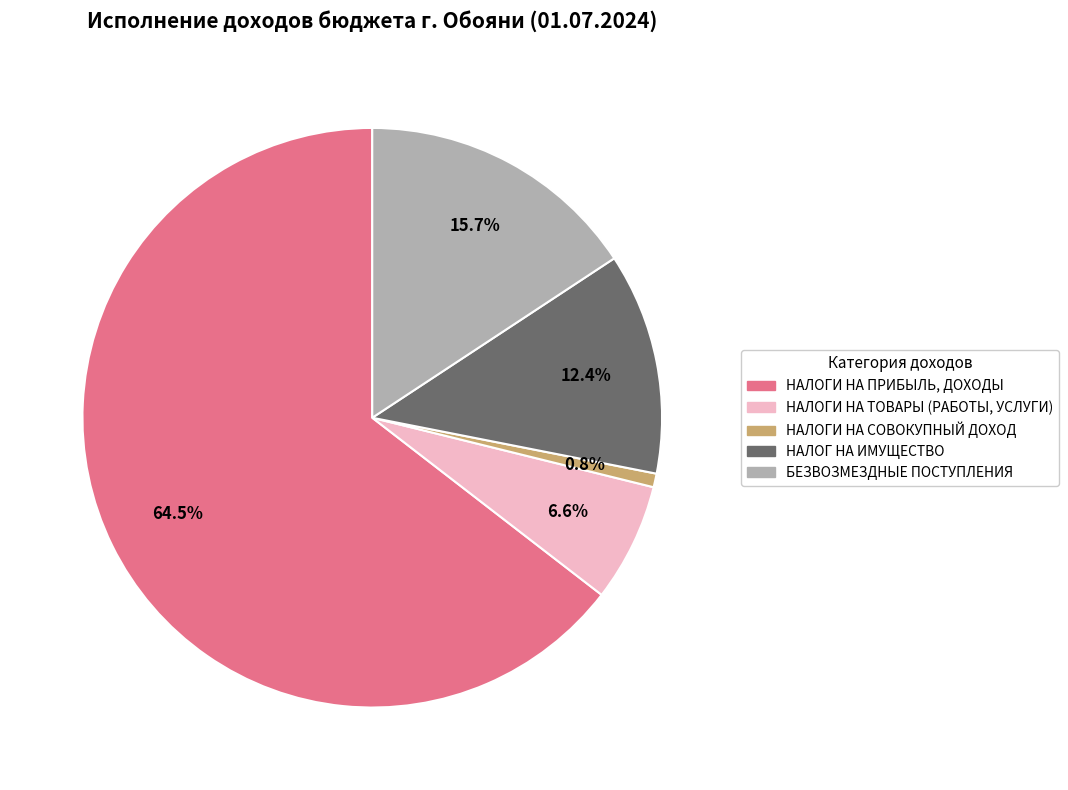

To the nearest percent, what percentage of the pie is НАЛОГИ НА СОВОКУПНЫЙ ДОХОД?

1%